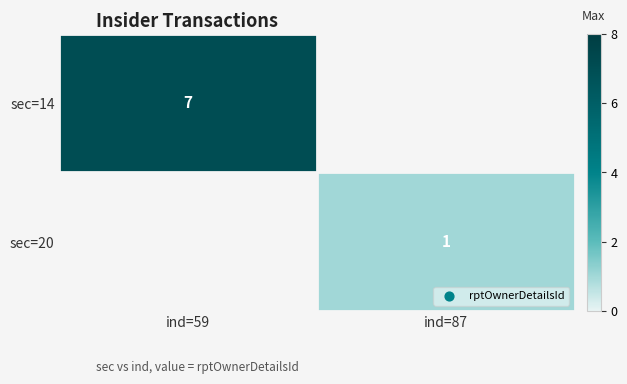

How many series are shown in this chart?

2